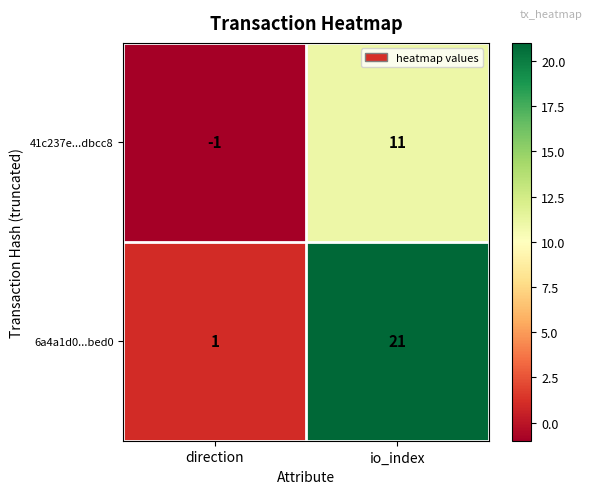

What is the difference between the maximum and minimum values in the 41c237e...dbcc8 series?

12